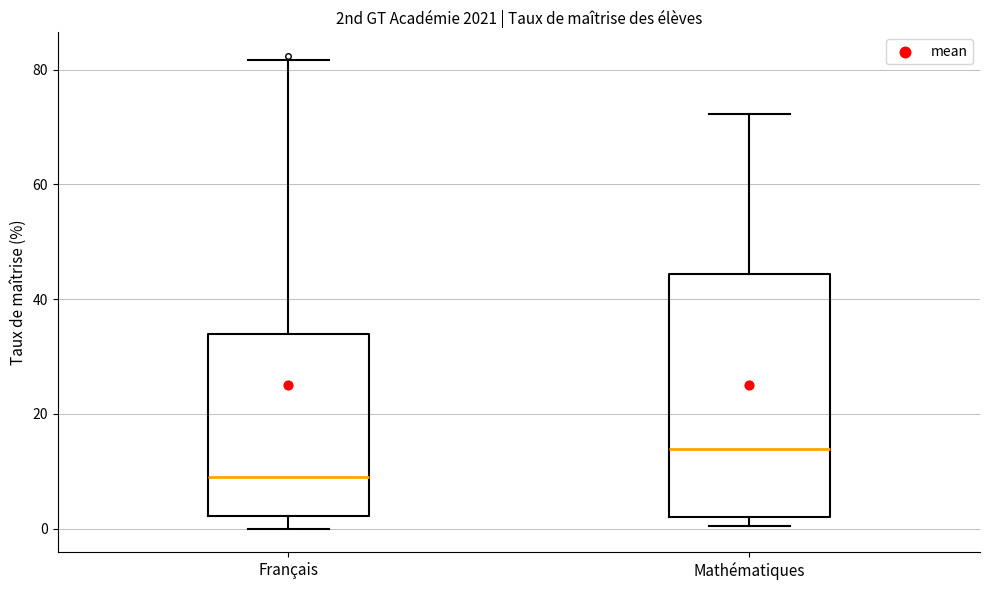

Comparing the boxes themselves (not the whiskers), which one is the tallest?

Mathématiques